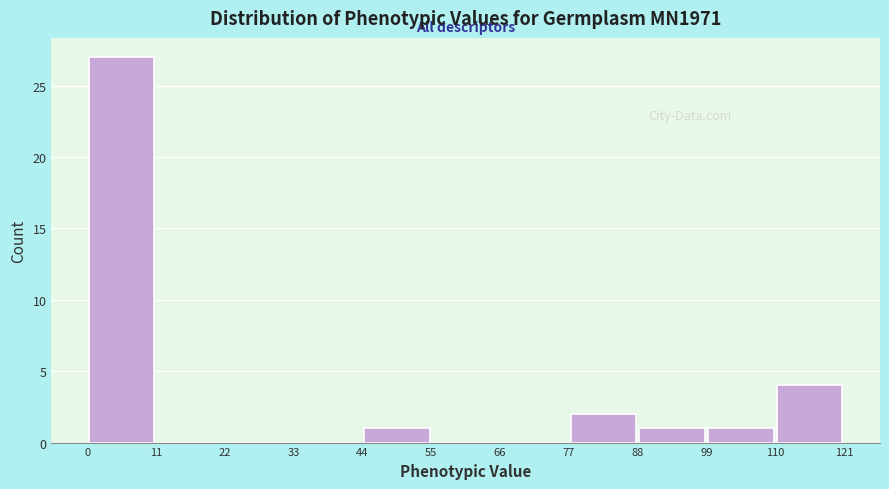

What is the height of the bar covering 99 to 110 on the x-axis? The values are not printed on the chart, so give them approximately, as read against the axis.

1